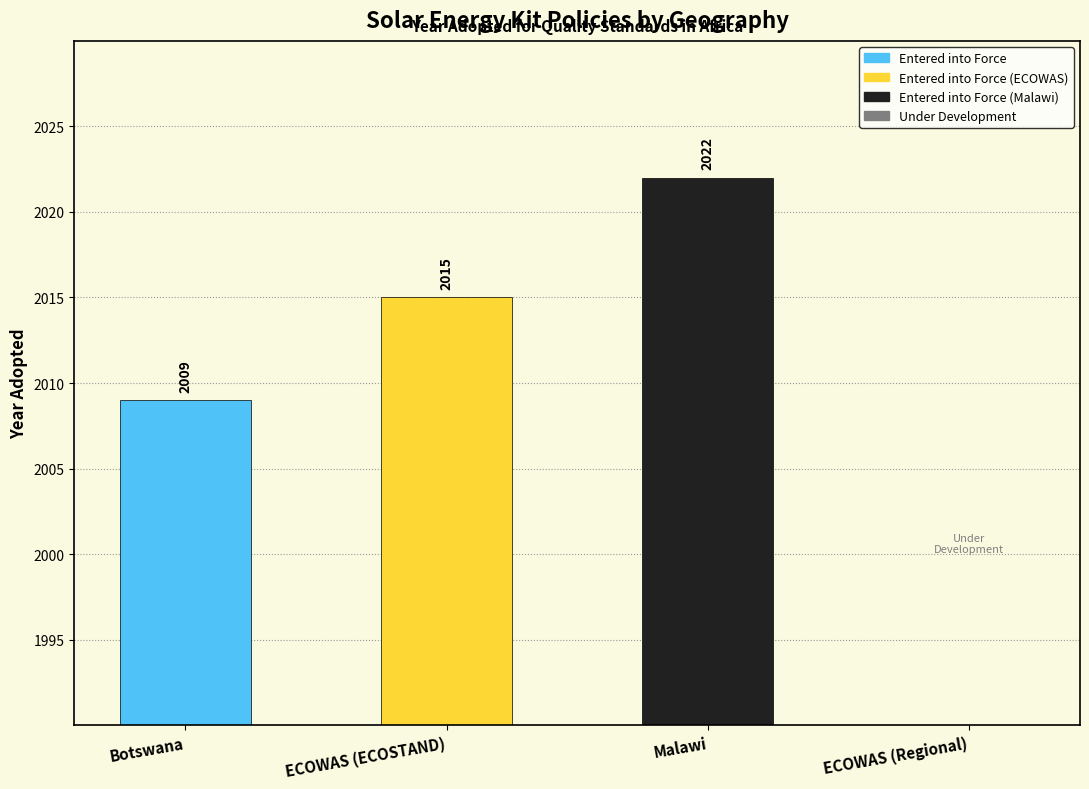

Reading left to right, extract all data points from this chart.

2009	2015	2022	0